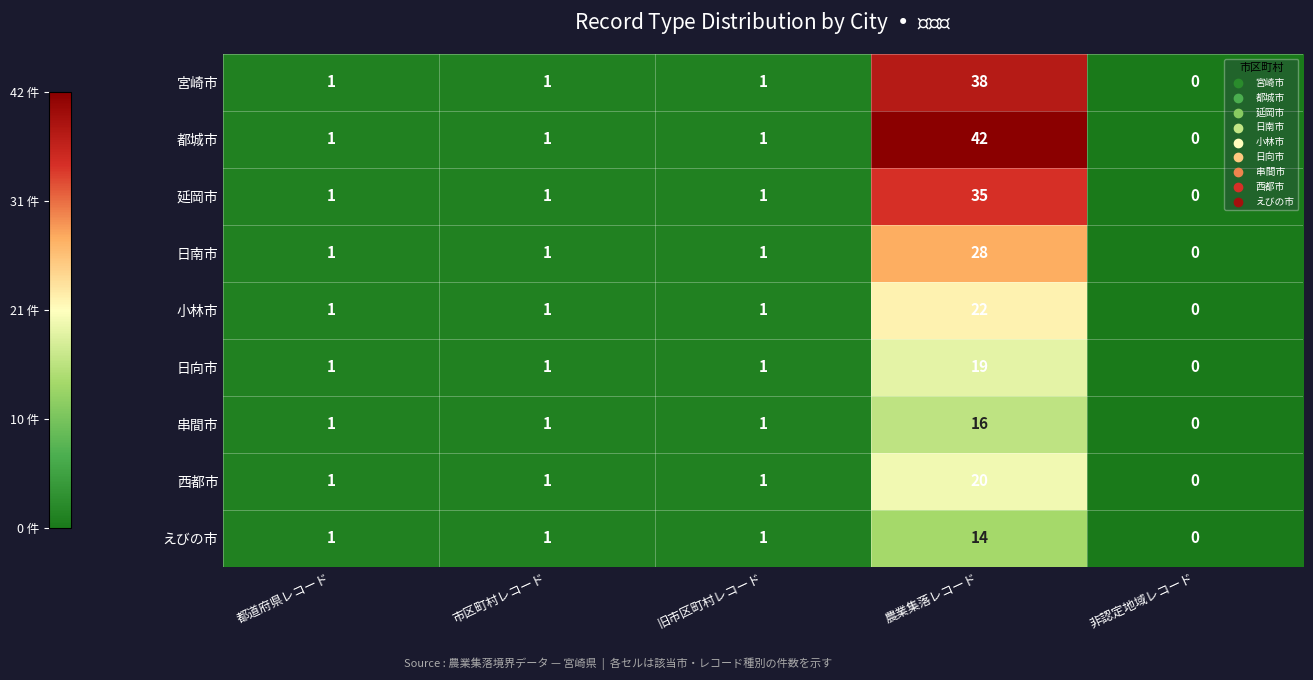

Which label corresponds to the largest value in the chart?

農業集落レコード